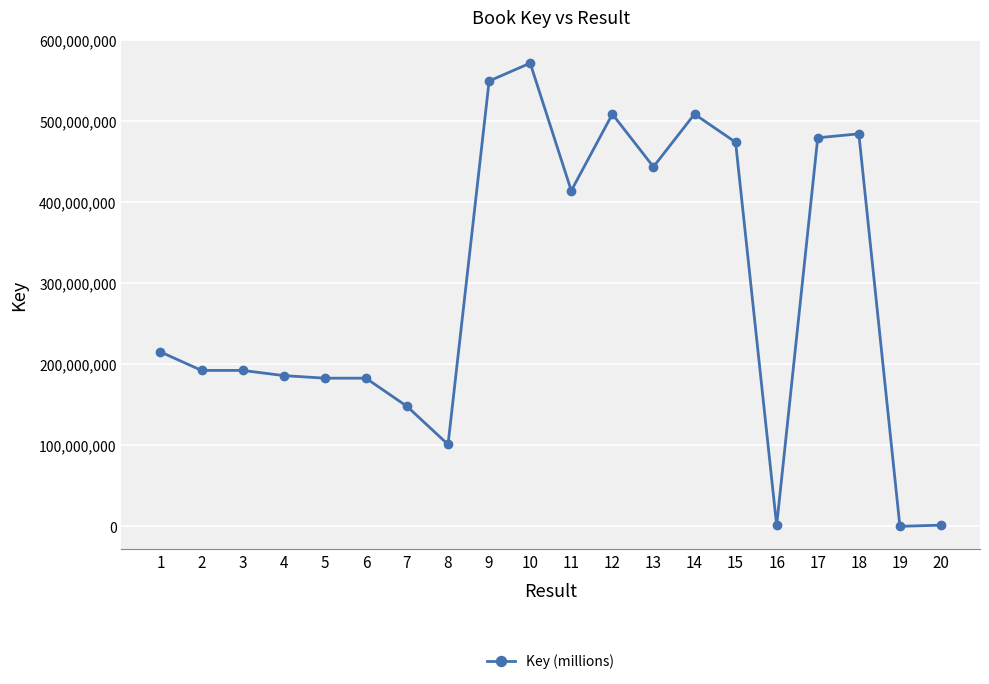

What is the greatest value displayed?

571982851